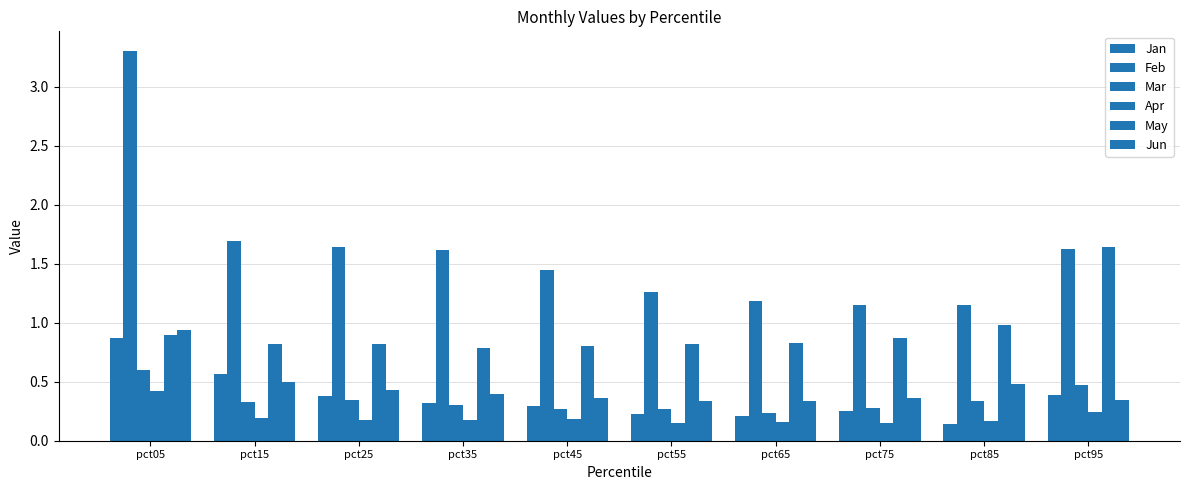

Count the number of data series in this chart.

6